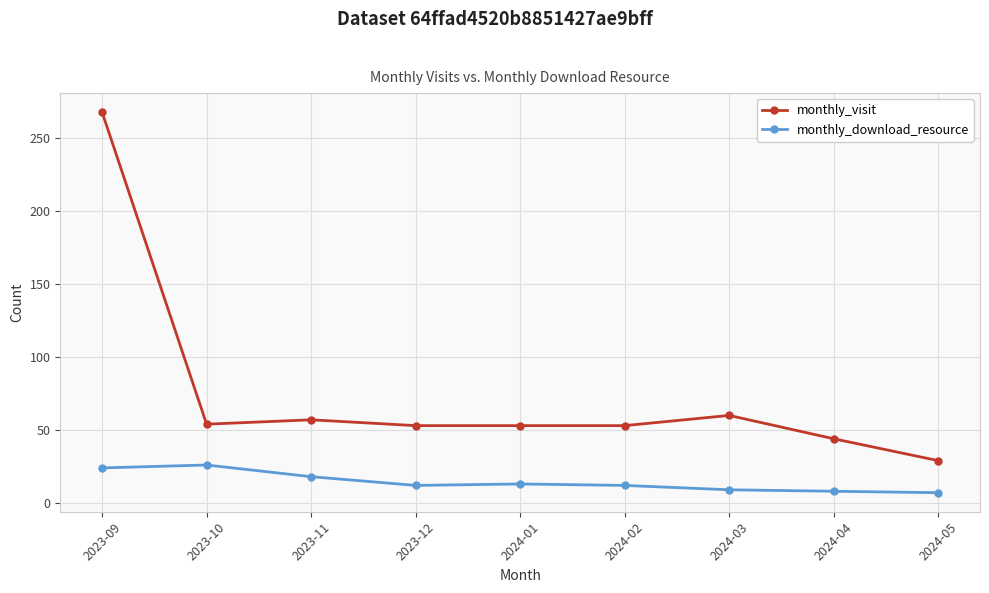

What is the spread (max minus min) of values at 2023-12?

41